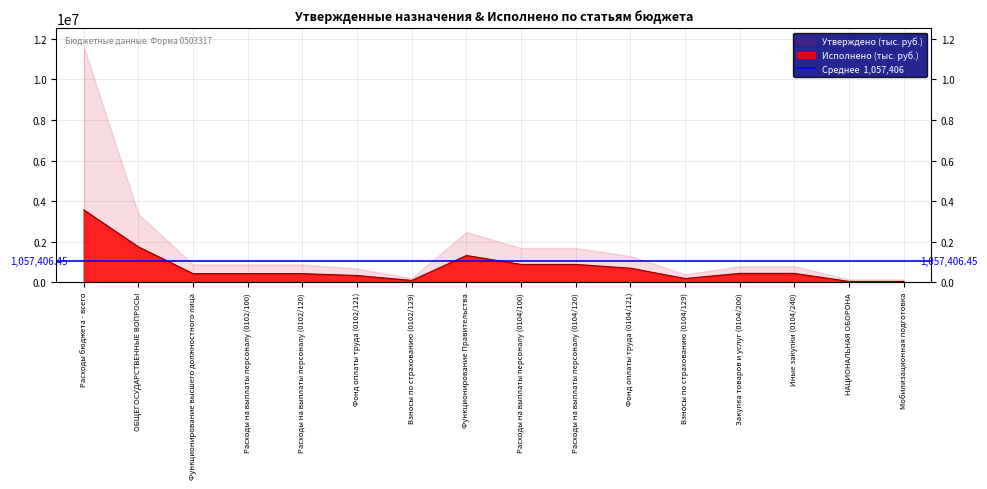

How many categories are shown in the chart?

16